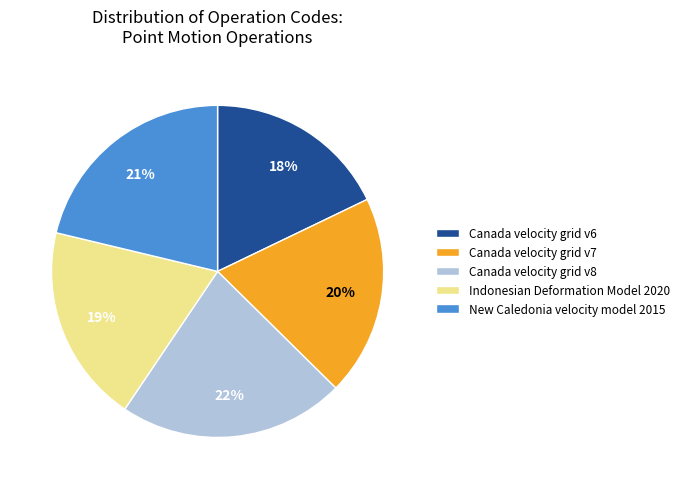

Do Canada velocity grid v8 and Canada velocity grid v6 together represent more than half of the pie?

No